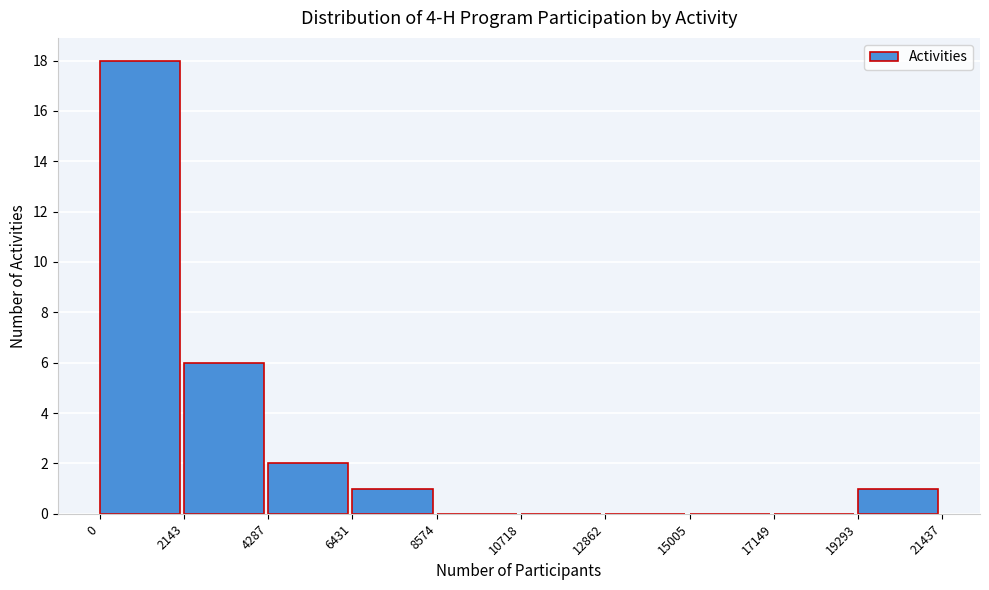

How tall is the bar that spans 19293 to 21437 on the x-axis? The values are not printed on the chart, so give them approximately, as read against the axis.

1